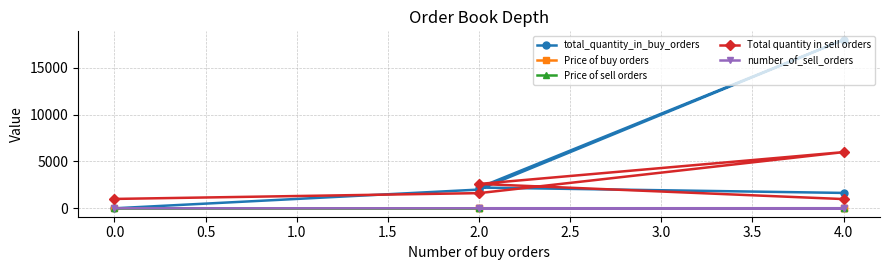

True or false: Price of sell orders has more than 1 interior local peaks.

False